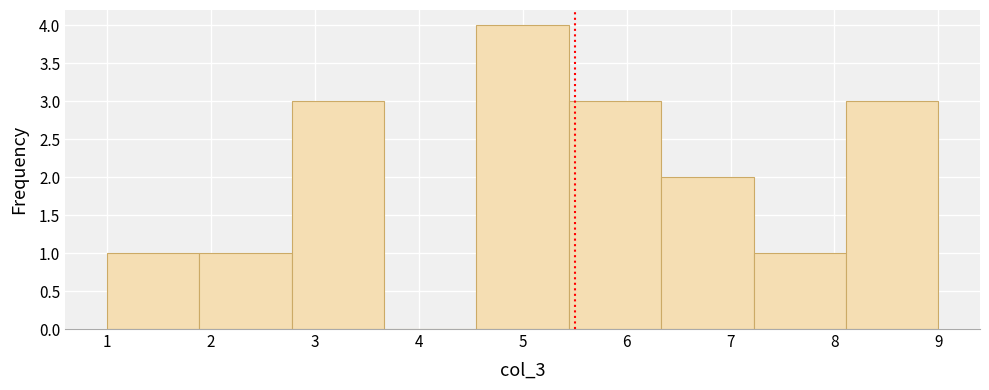

Which range on the x-axis has the tallest bar?

4.6 to 5.4